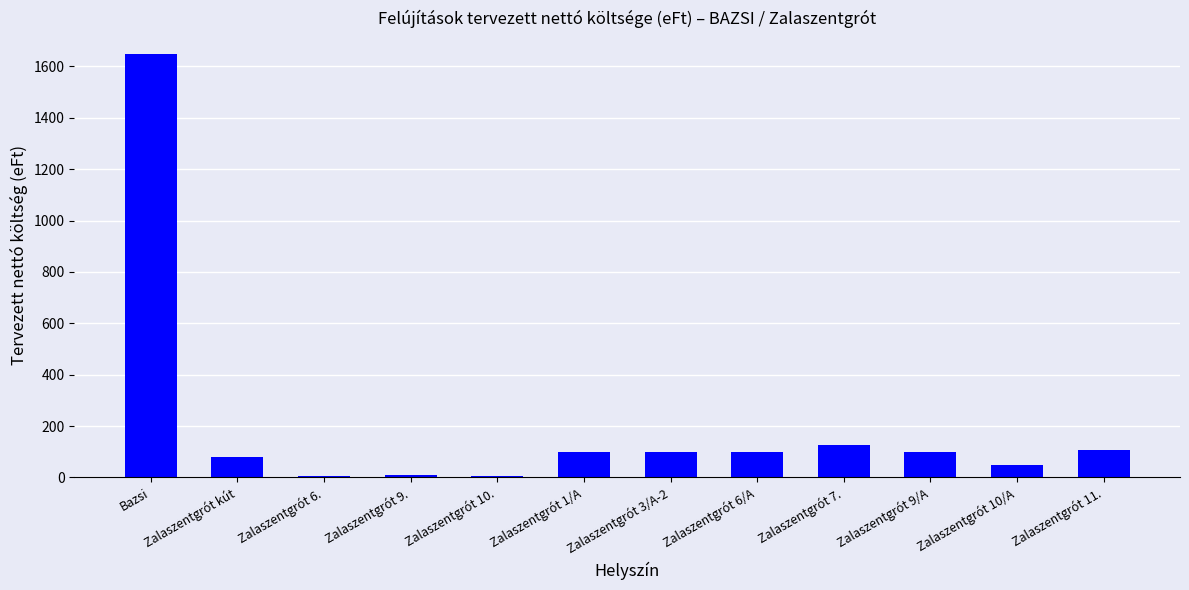

Is it true that the value at Zalaszentgrót 1/A is 100.0?

True